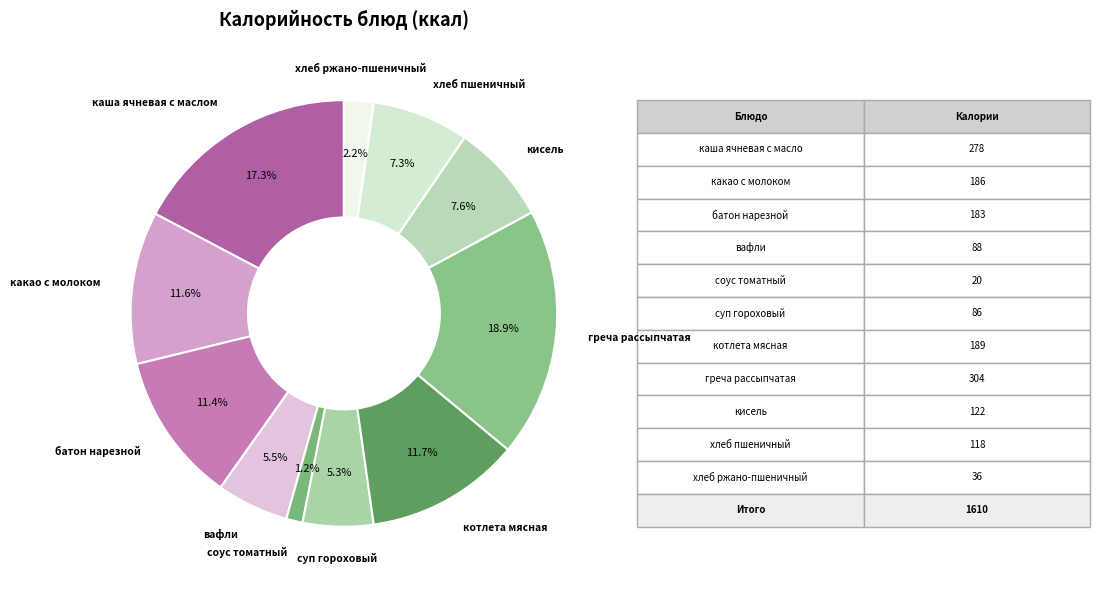

What is the smallest slice in the pie chart?

соус томатный